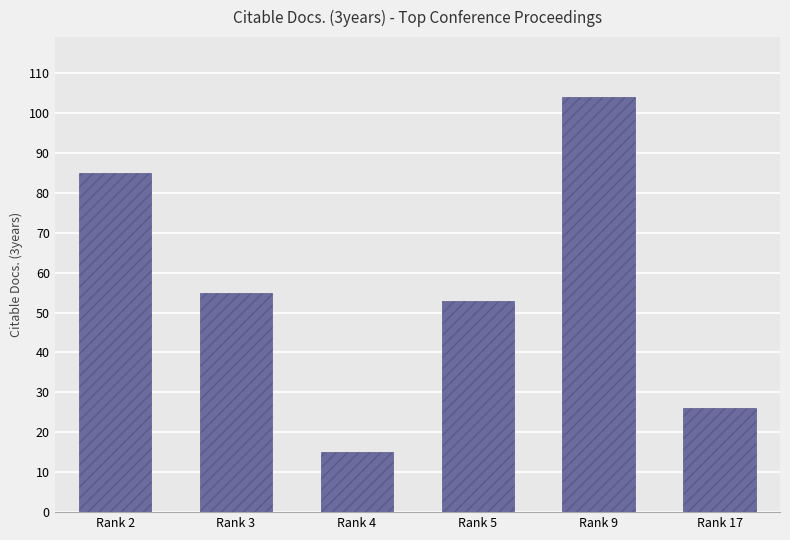

What is the sum of the values at Rank 9 and Rank 17?

130